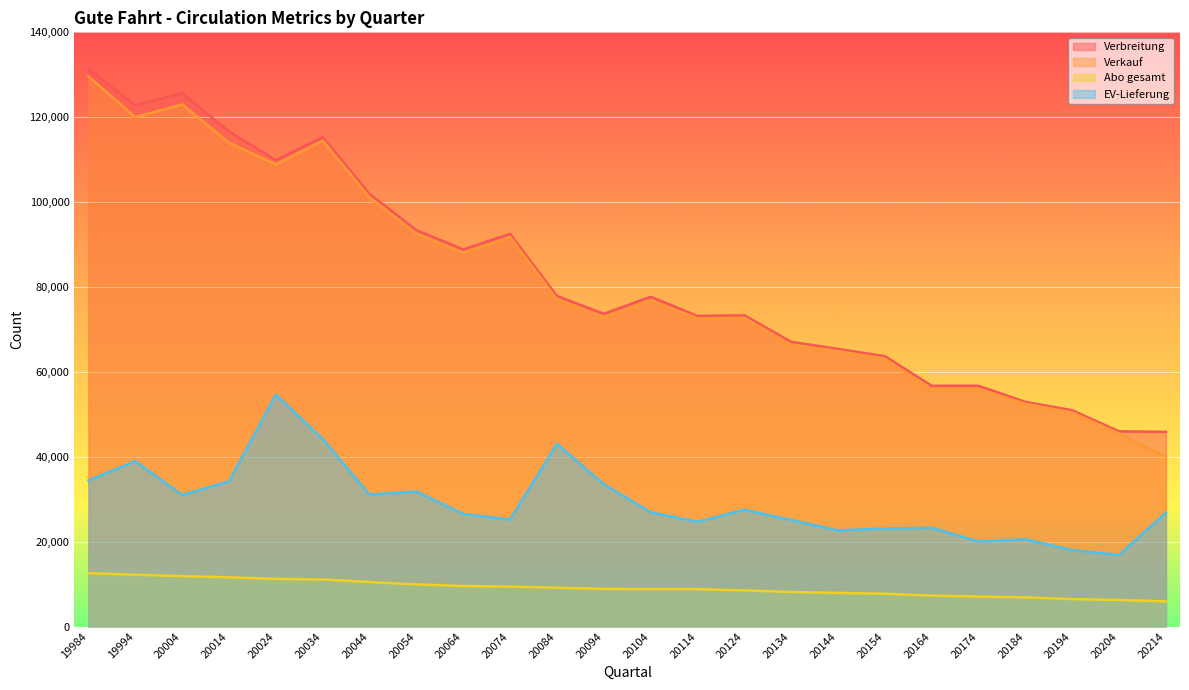

True or false: Verkauf and EV-Lieferung intersect in this chart.

False